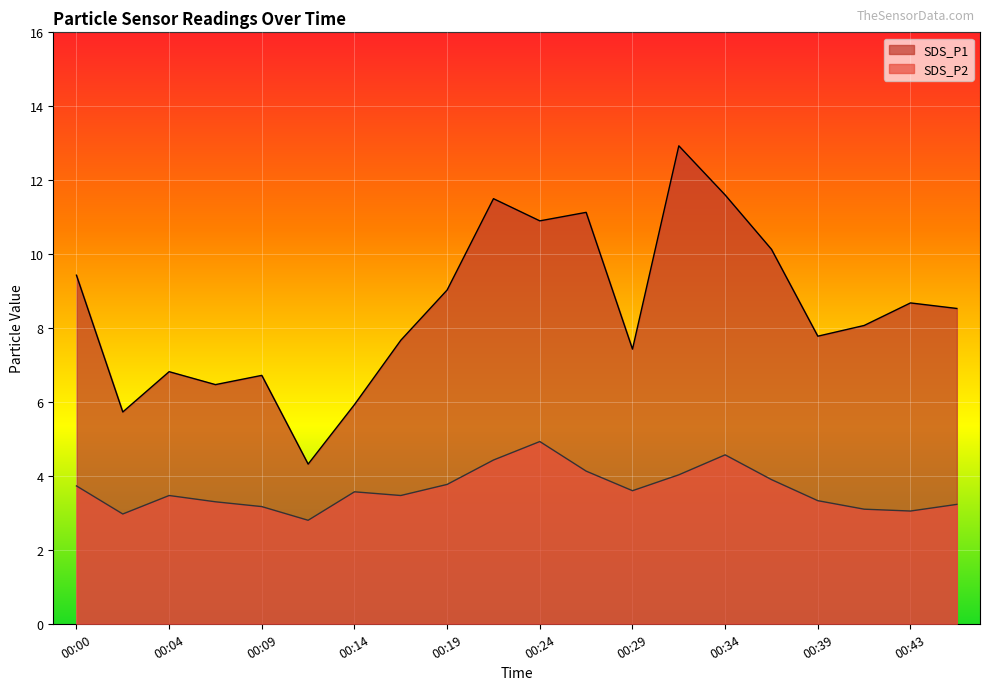

At which category does the chart reach its minimum across all series?

00:12